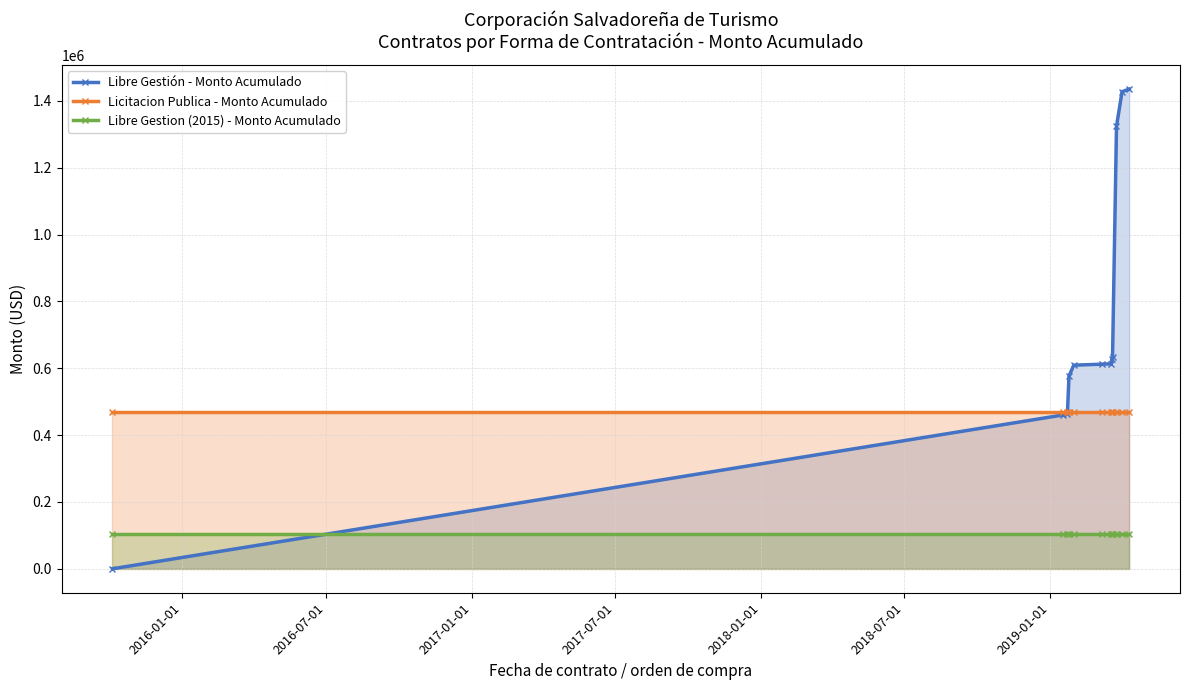

Which series ends up on top after the final intersection of Licitacion Publica - Monto Acumulado and Libre Gestión - Monto Acumulado?

Libre Gestión - Monto Acumulado